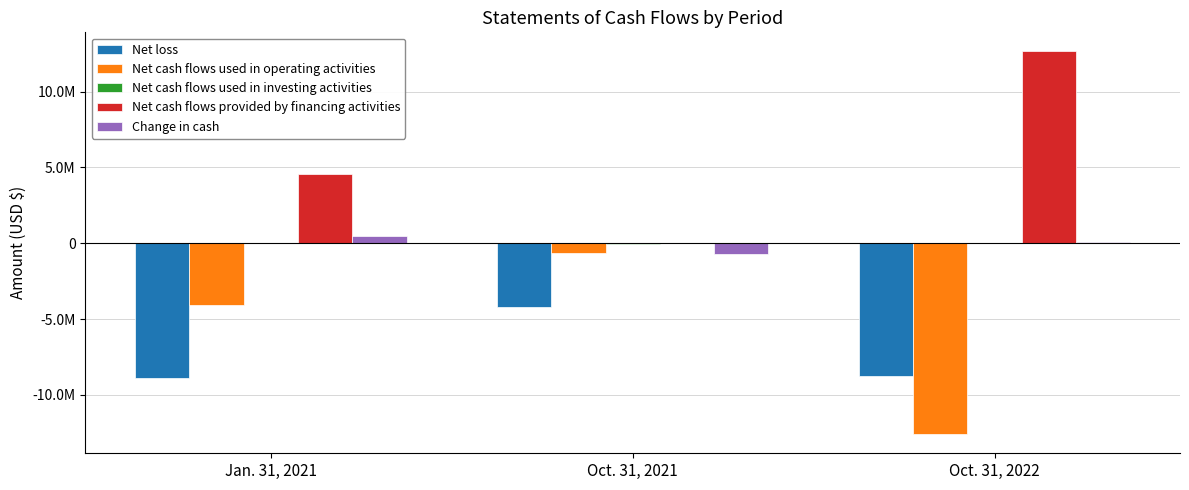

What is the maximum value shown in the chart?

12651211